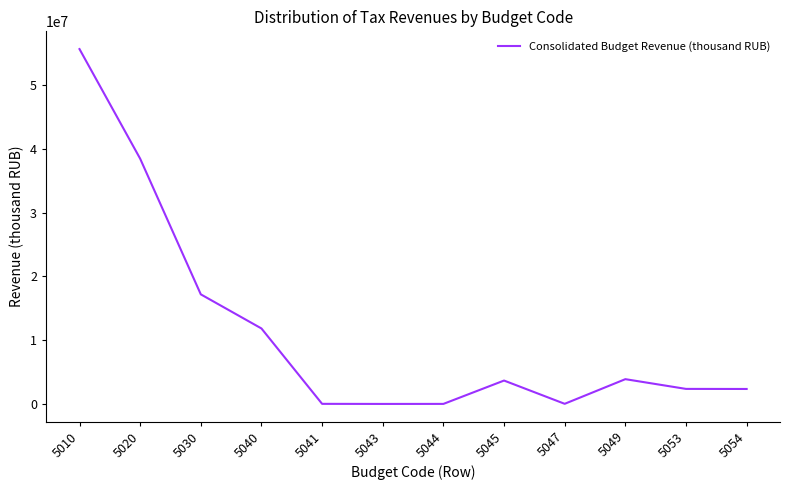

The value at 5010 is 55613213. True or false?

True